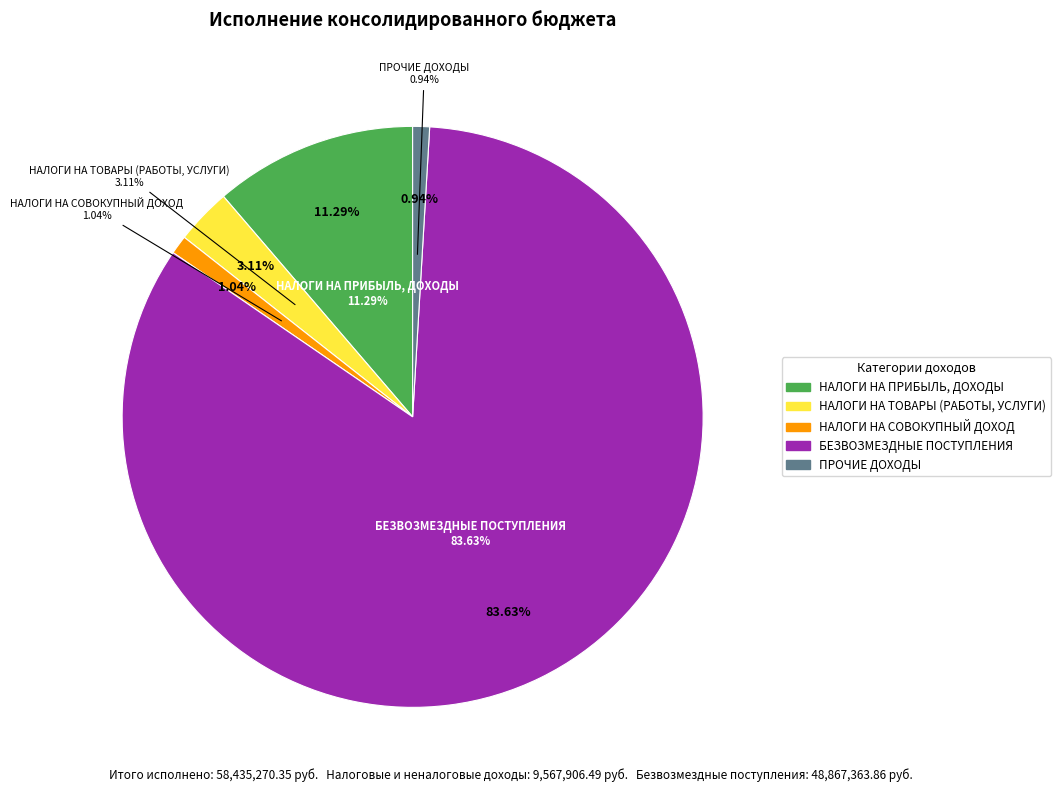

What percentage is NOT represented by ПРОЧИЕ ДОХОДЫ?

99.1%